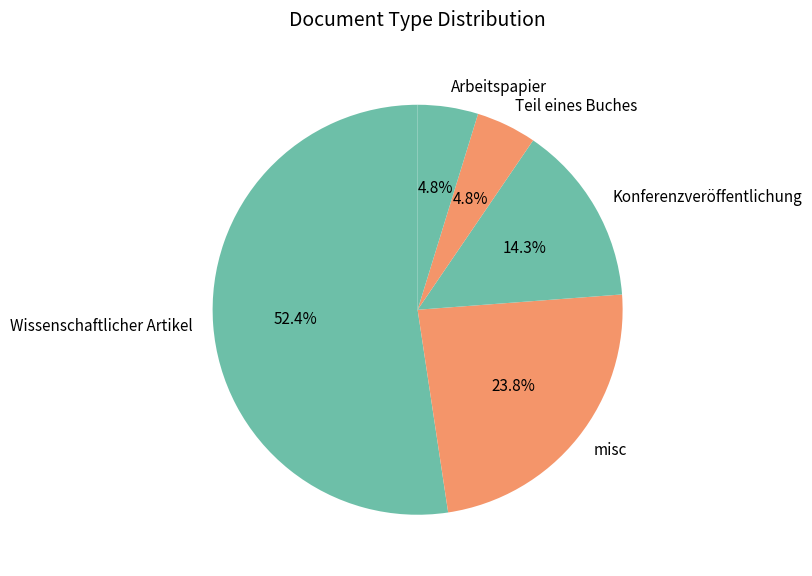

To the nearest percent, what is the difference between the Teil eines Buches and Wissenschaftlicher Artikel slice percentages?

48%